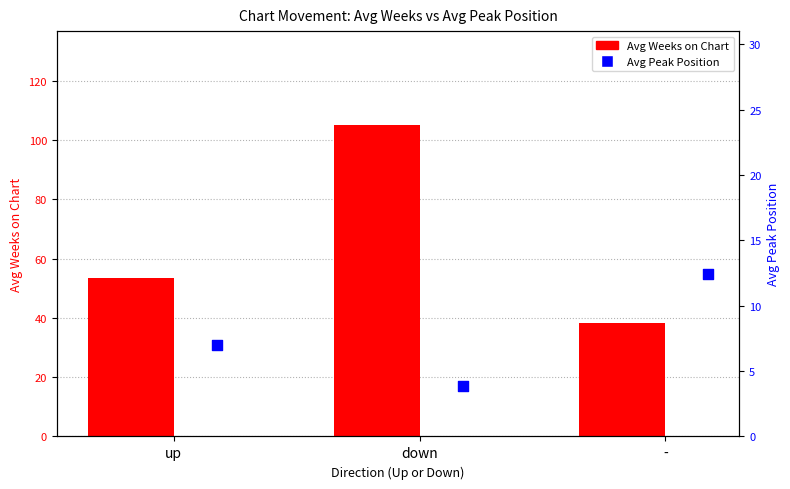

At how many categories does at least one series exceed 38?

3